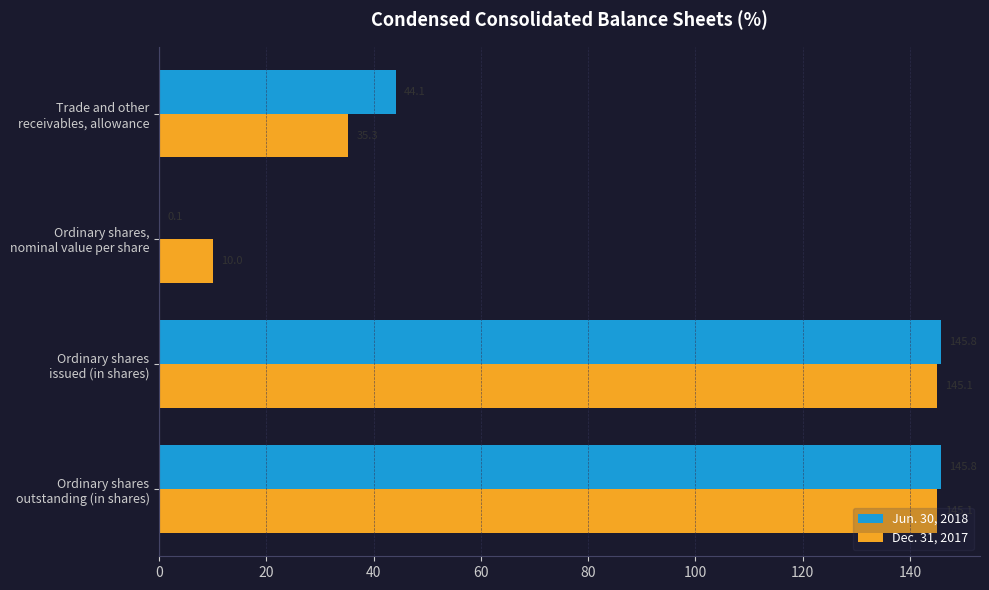

How many data points in Jun. 30, 2018 are above 145?

2